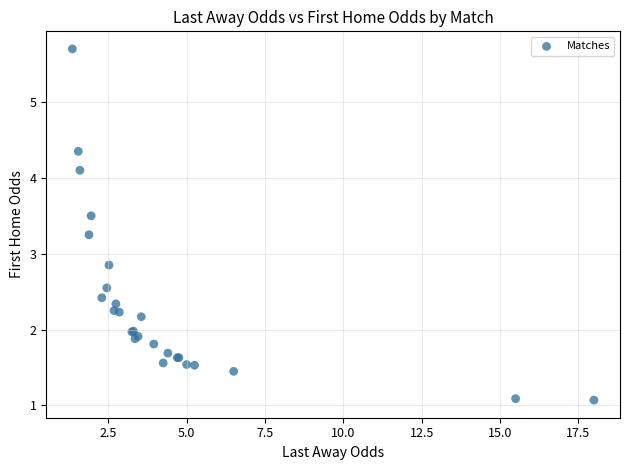

What Y value in the scatter plot is closest to 3?

2.9